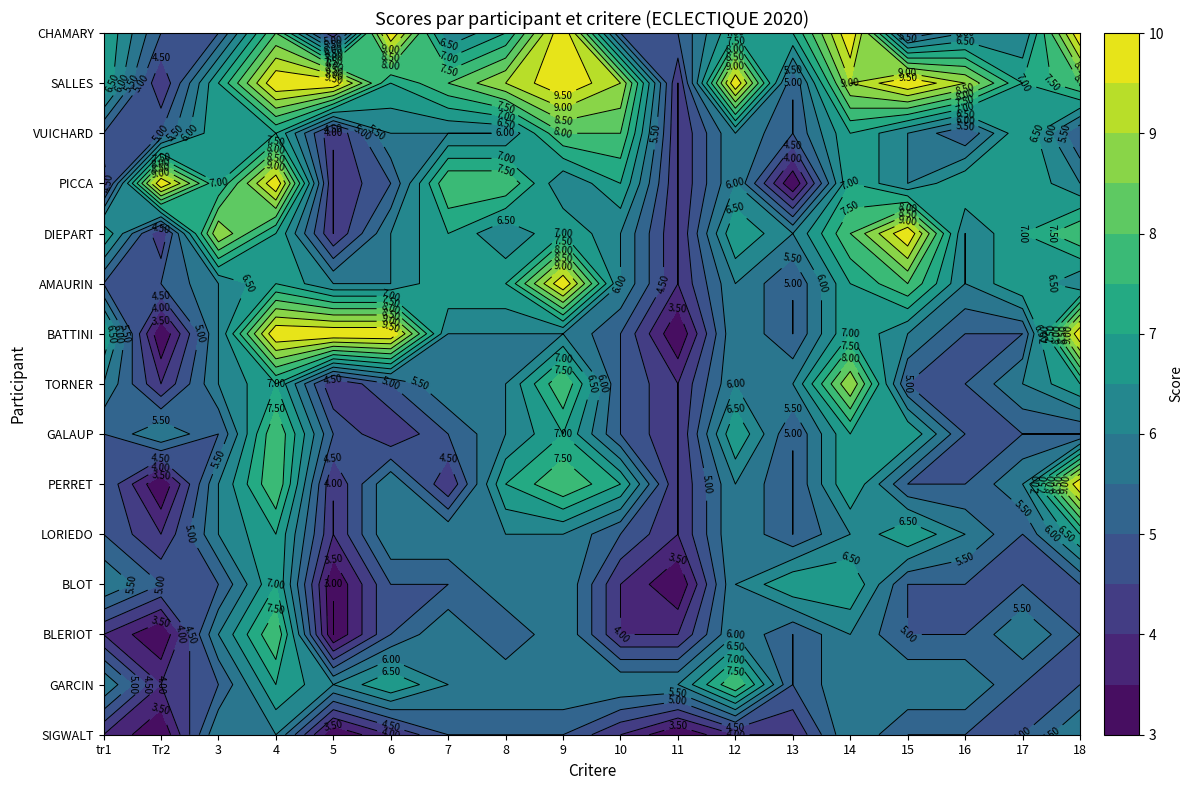

What is the difference between the maximum and second lowest values in the BLERIOT series?

5